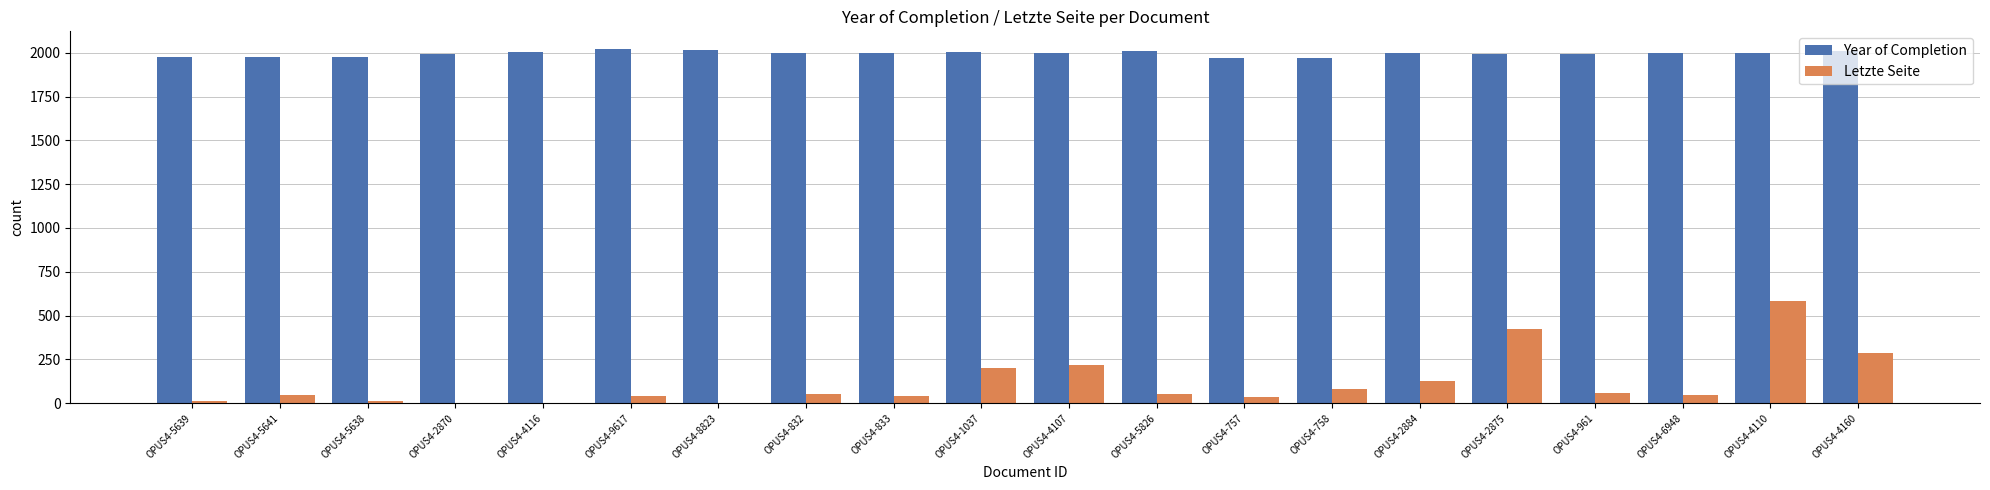

True or false: Letzte Seite has a value of 13 at OPUS4-5639.

True